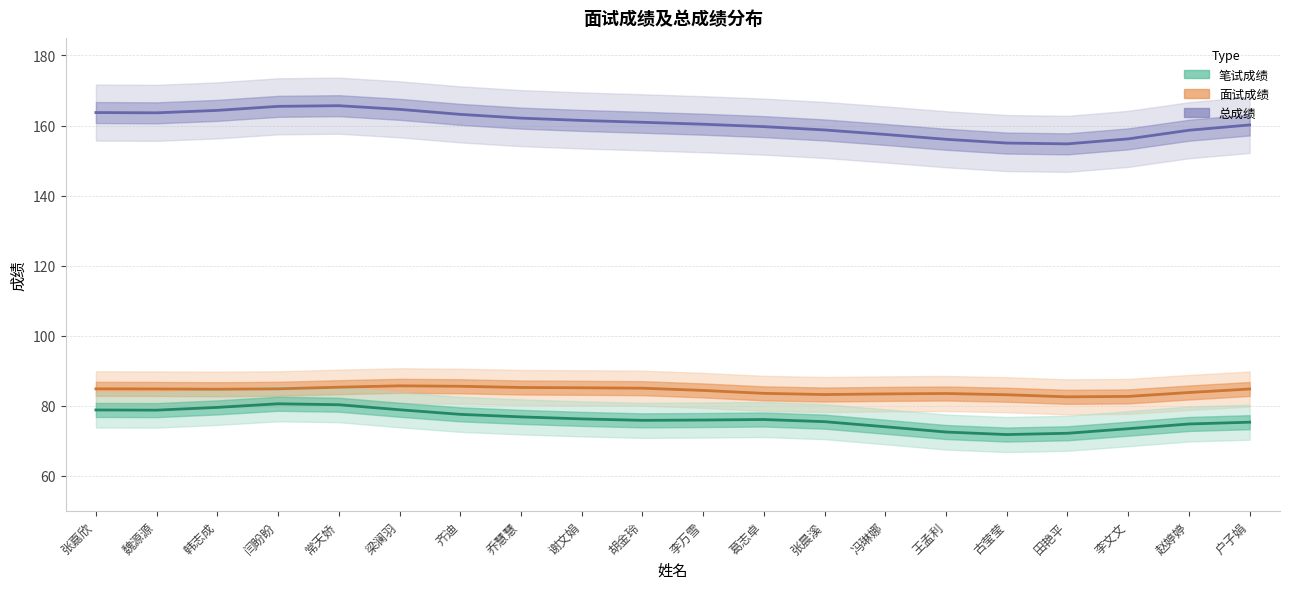

How many series are shown in this chart?

3